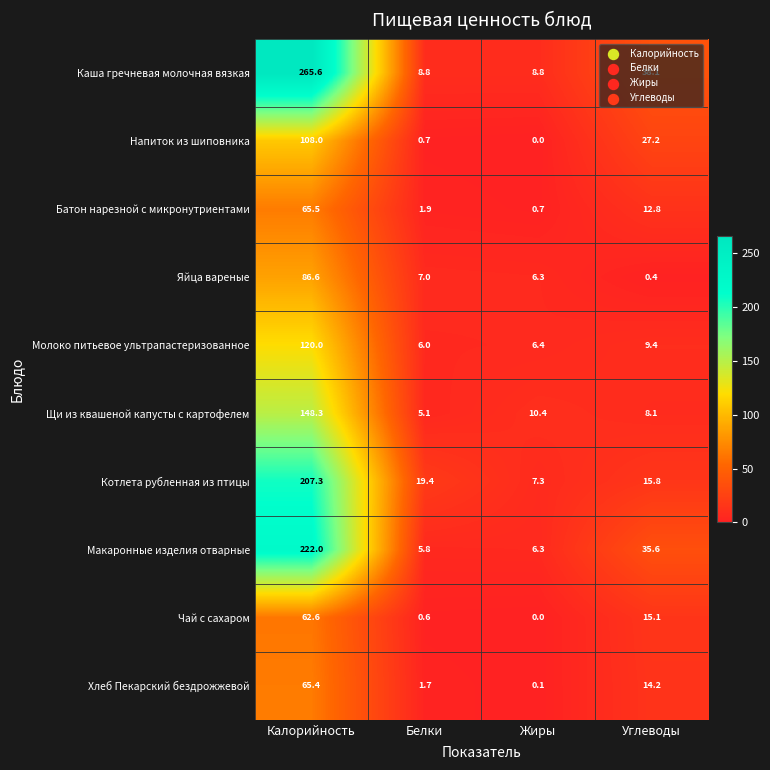

What is the maximum value shown in the chart?

265.6